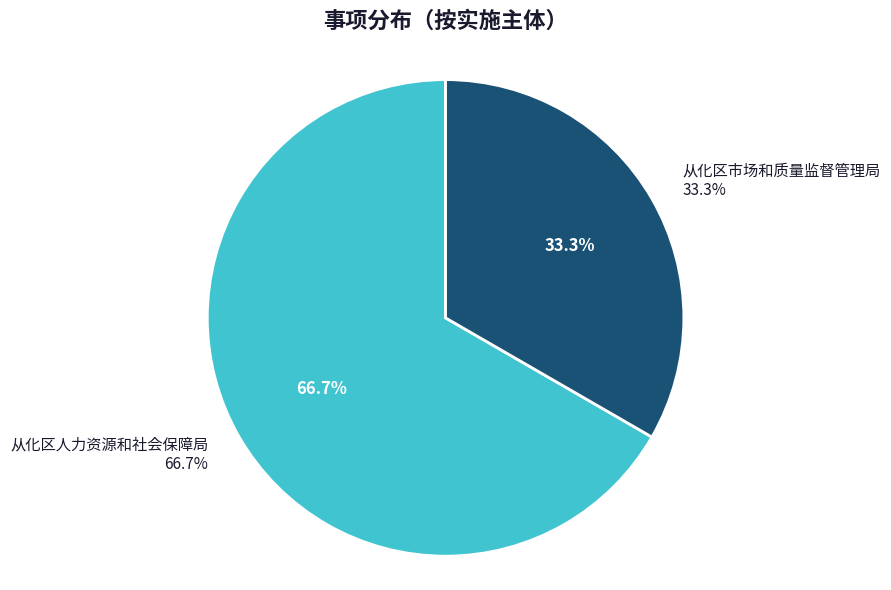

To the nearest percent, what percentage of the pie is 从化区市场和质量监督管理局?

33%